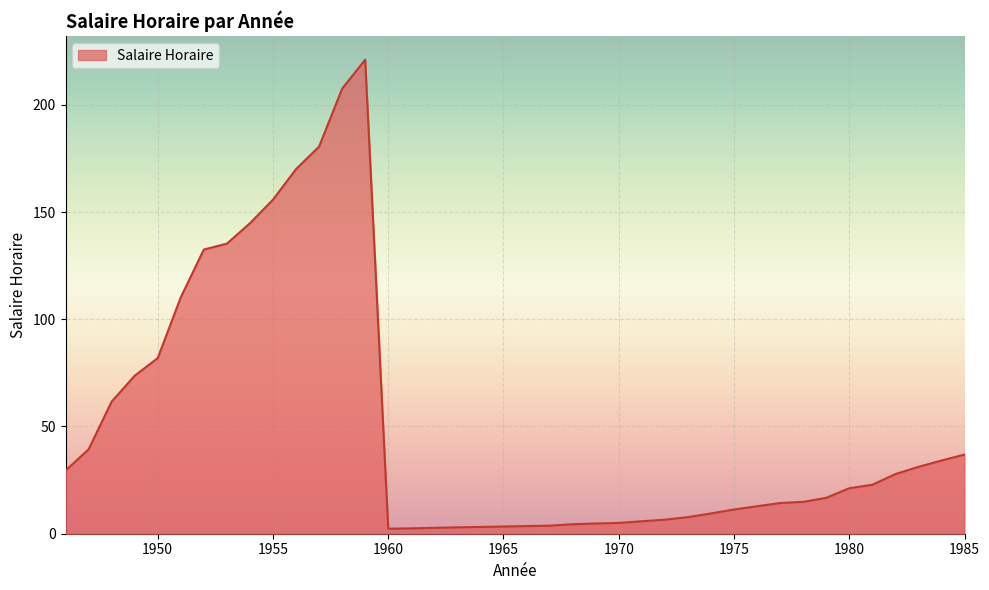

Reading left to right, transcribe all the data shown in this chart.

1946=29.4	1947=39.3	1948=61.6	1949=73.7	1950=81.9	1951=110.2	1952=132.5	1953=135.2	1954=144.8	1955=155.8	1956=170.0	1957=180.5	1958=207.5	1959=221.0	1960=2.4	1961=2.5	1962=2.8	1963=3.0	1964=3.2	1965=3.4	1966=3.6	1967=3.7	1968=4.4	1969=4.8	1970=5.0	1971=5.8	1972=6.5	1973=7.7	1974=9.4	1975=11.3	1976=12.8	1977=14.3	1978=14.8	1979=16.7	1980=21.2	1981=22.8	1982=27.8	1983=31.2	1984=34.1	1985=36.9